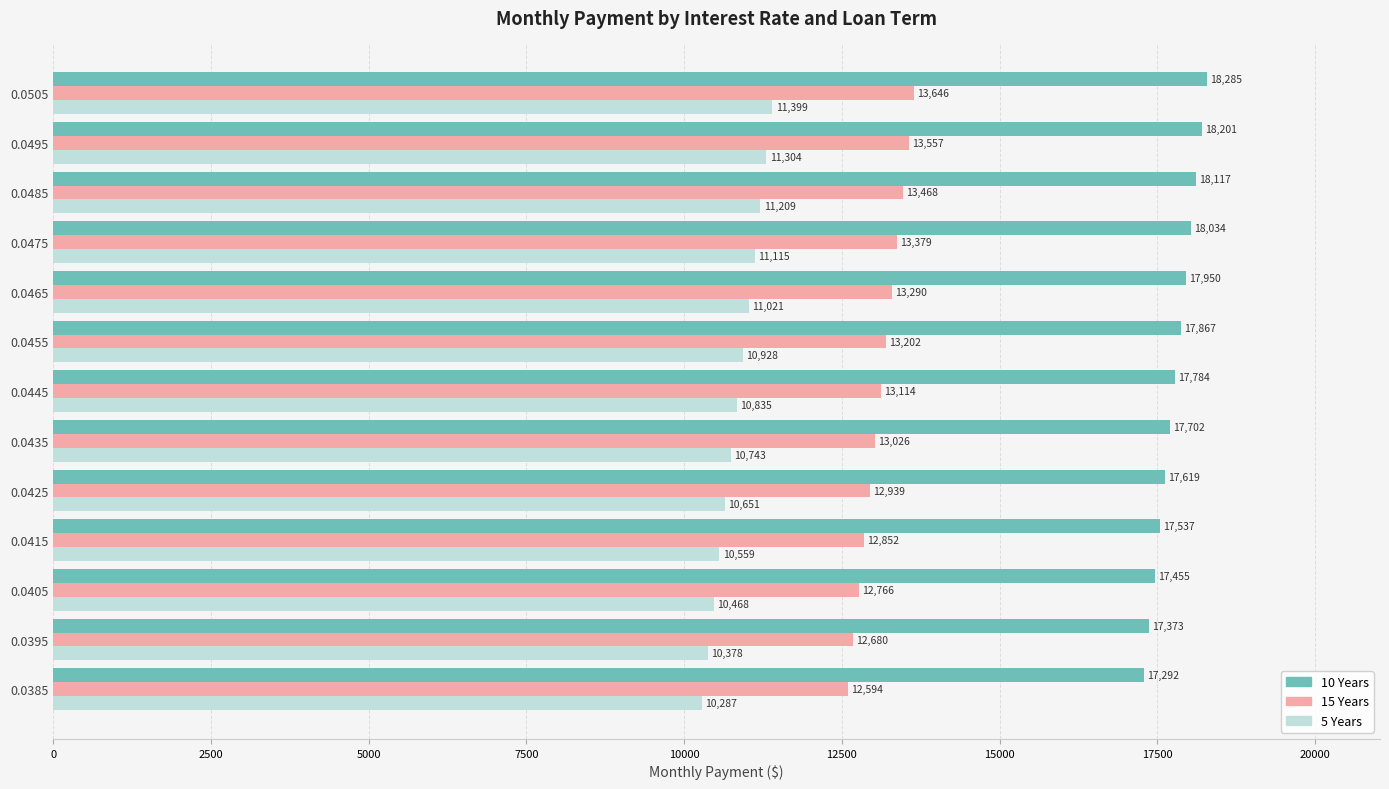

The value of 5 Years at 0.0395 is 16130.8. True or false?

False